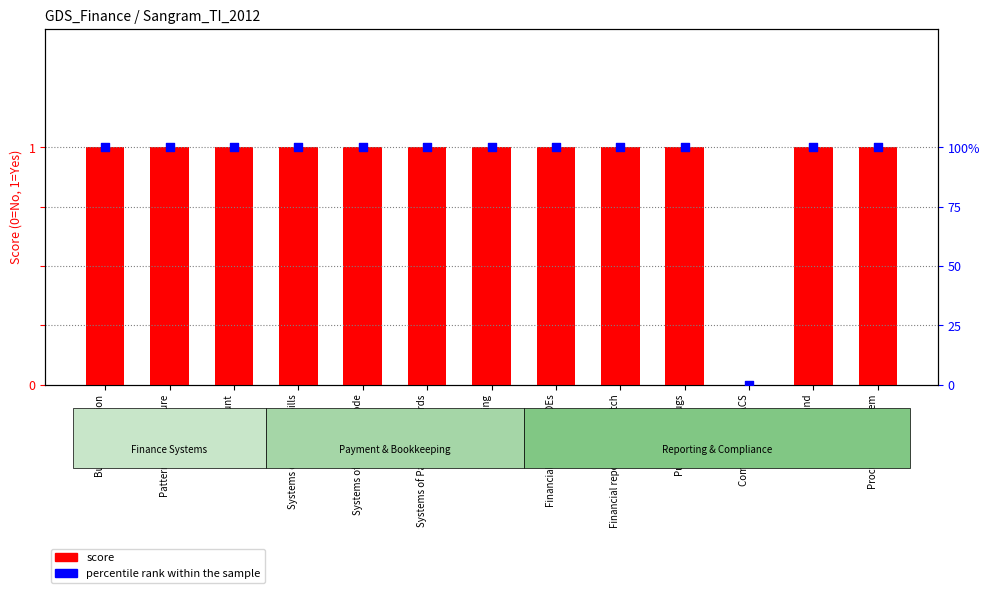

Which series contains the highest Y value?

percentile rank within the sample